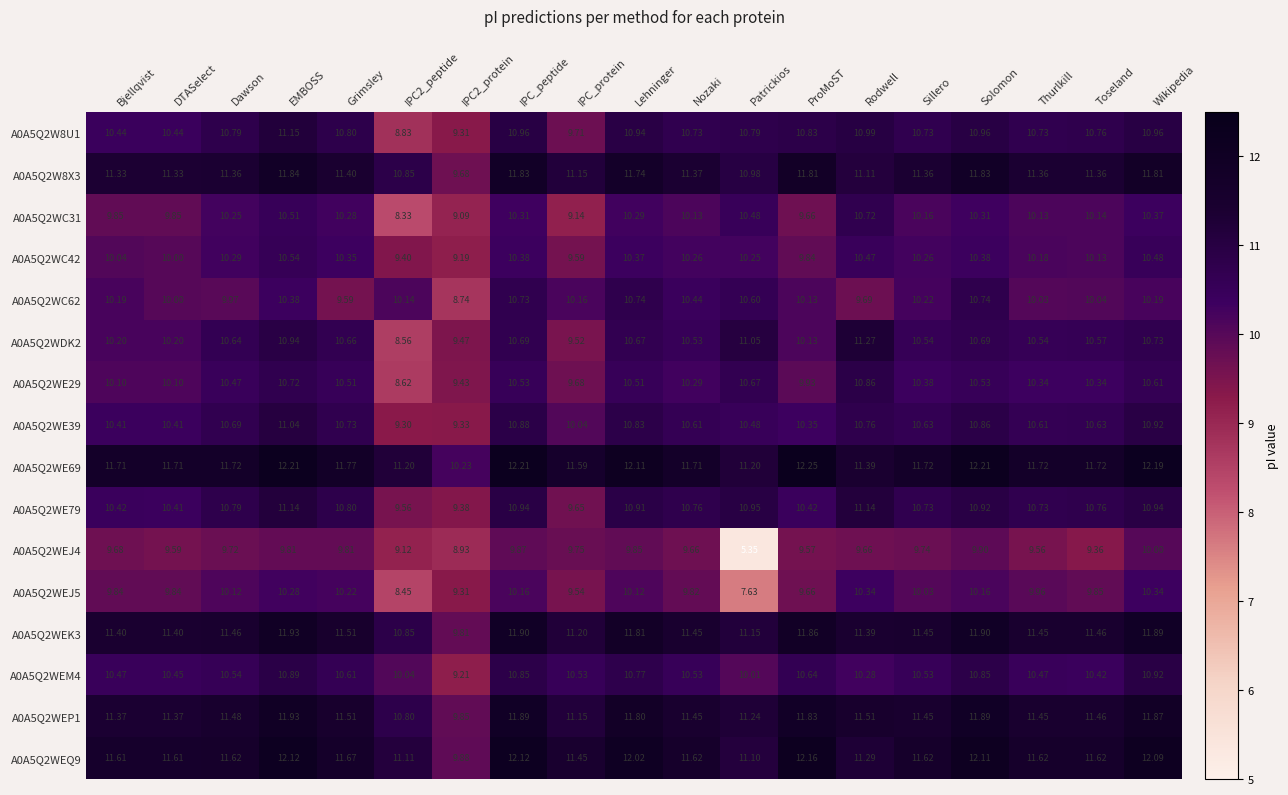

At which label does A0A5Q2WC31 first exceed 10?

Dawson